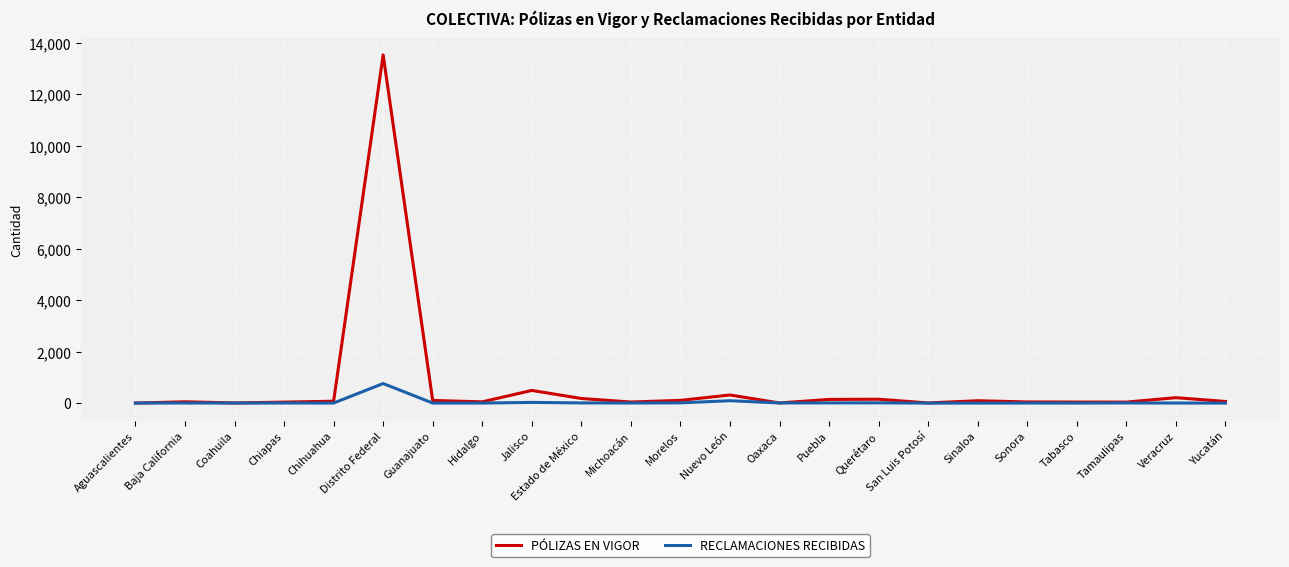

What is the greatest value displayed?

13532